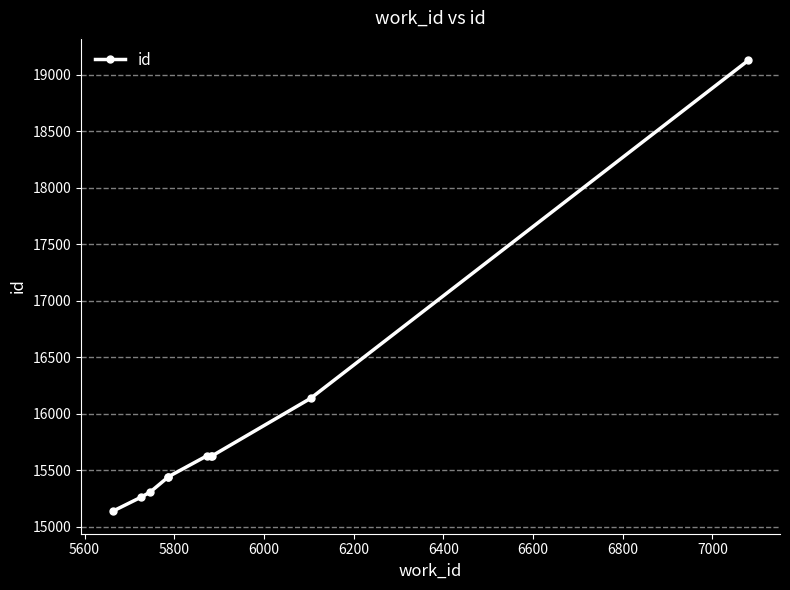

How many values are below 15624?

5